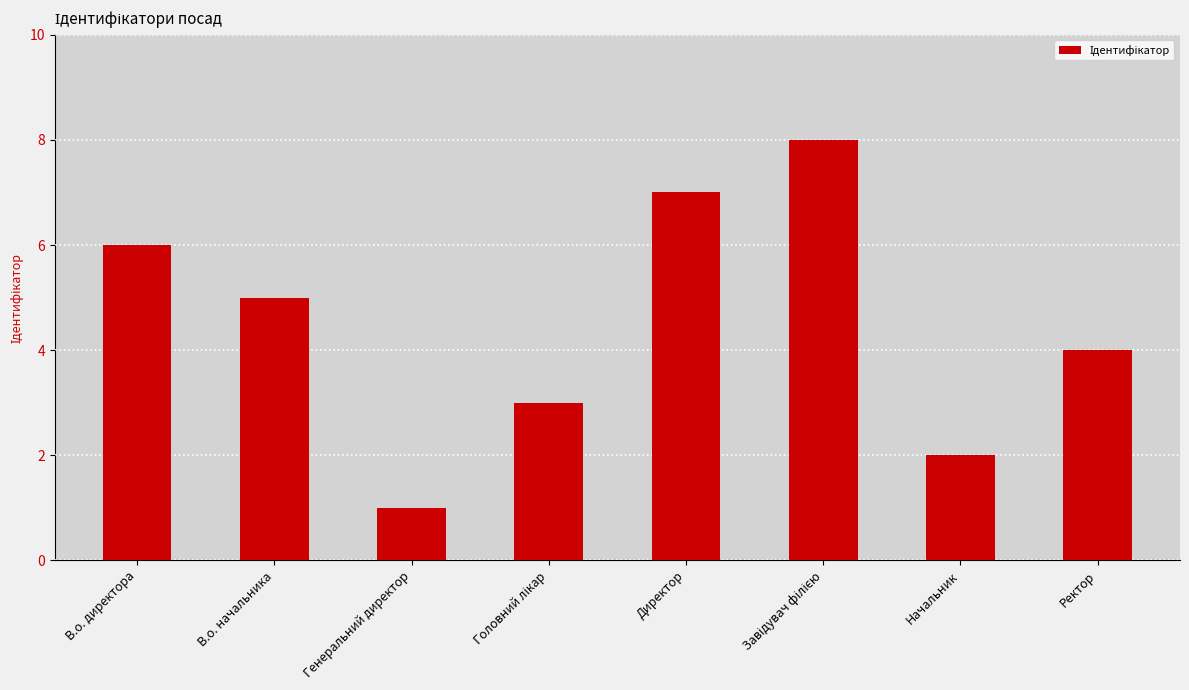

Are the bars grouped side by side (vs. stacked)?

No